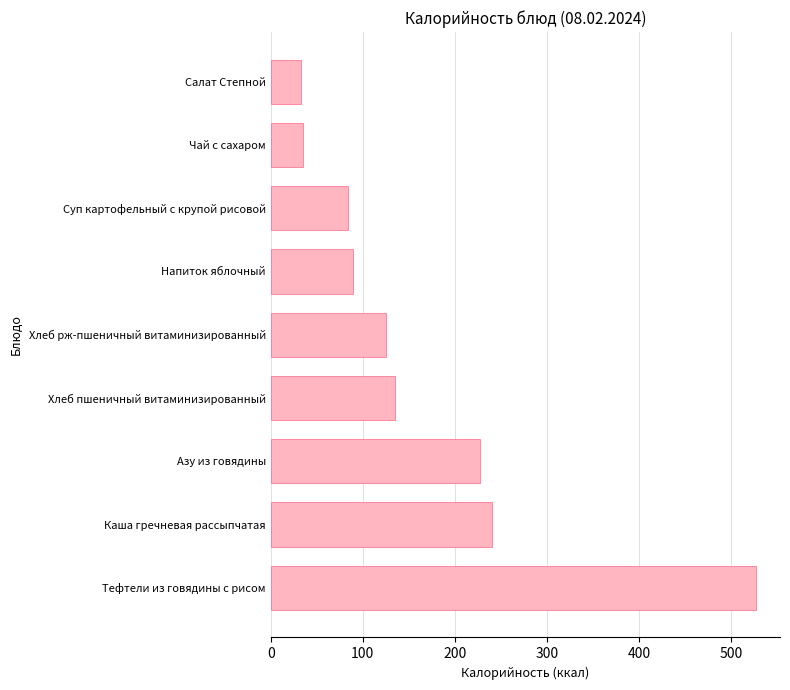

Does the chart contain stacked bars?

No